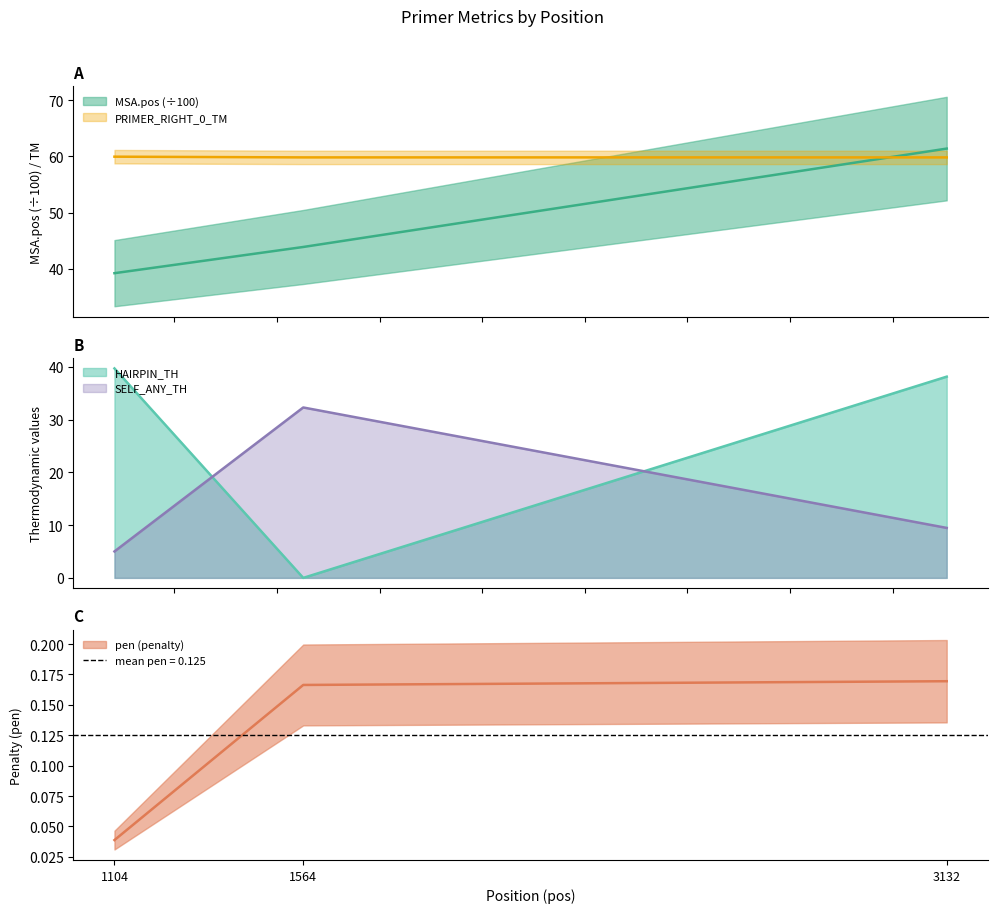

The pen series shows 0.1 at 1104. True or false?

False